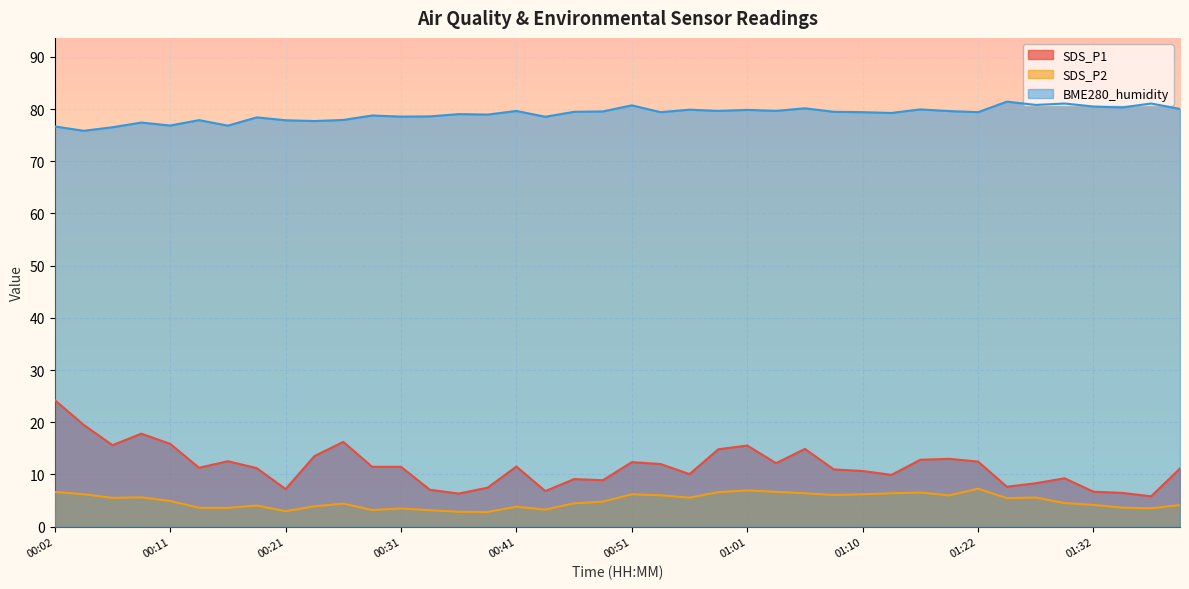

At which category does SDS_P1 reach its first local valley?

00:07